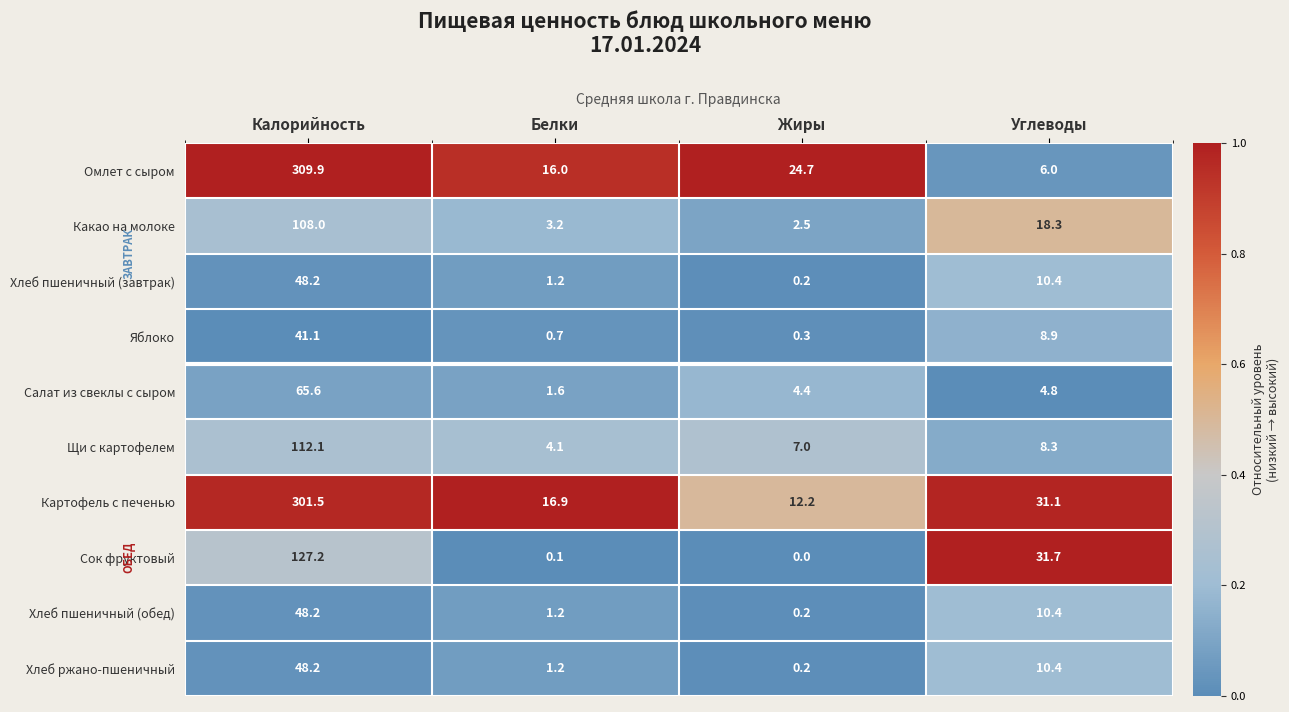

What is the total value across all series at Белки?

46.2